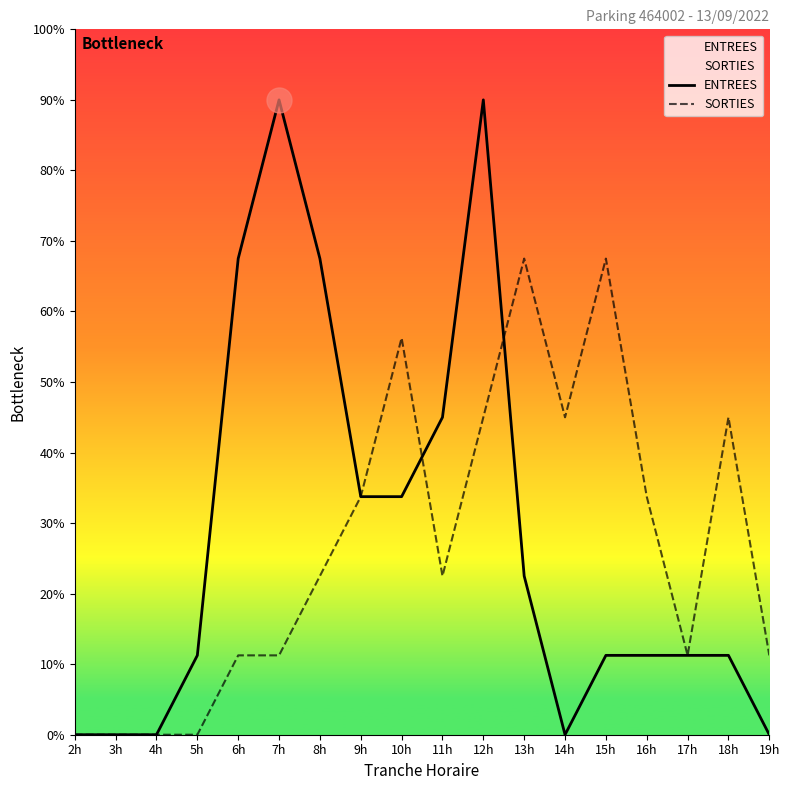

Reading right to left, what are all the values shown in this chart?

ENTREES: 0.0	11.2	11.2	11.2	11.2	0.0	22.5	90.0	45.0	33.8	33.8	67.5	90.0	67.5	11.2	0.0	0.0	0.0
SORTIES: 11.2	45.0	11.2	33.8	67.5	45.0	67.5	45.0	22.5	56.2	33.8	22.5	11.2	11.2	0.0	0.0	0.0	0.0